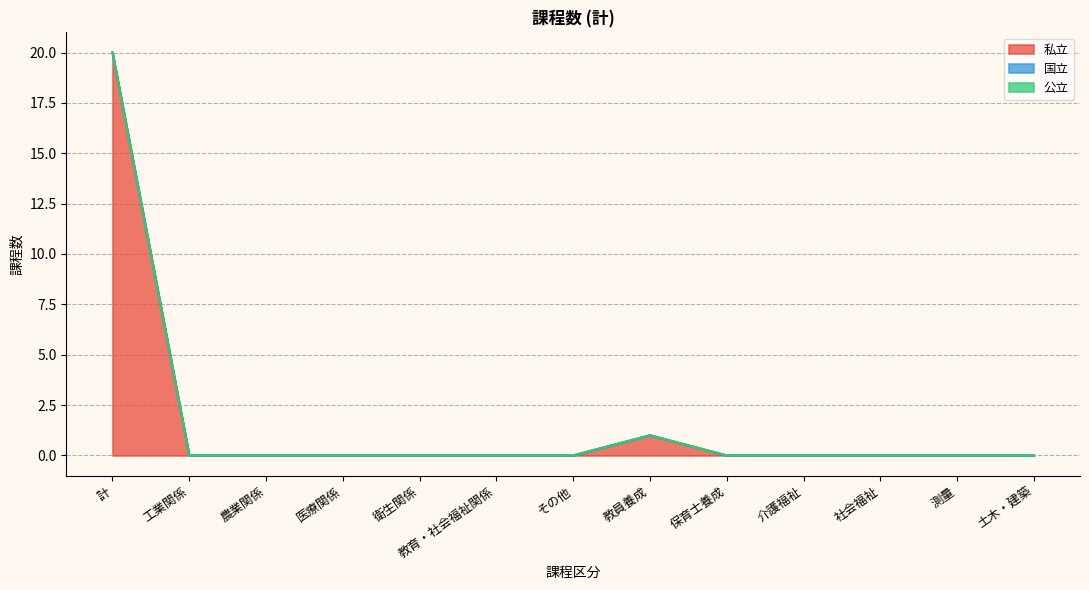

How many lines are shown in the chart?

3